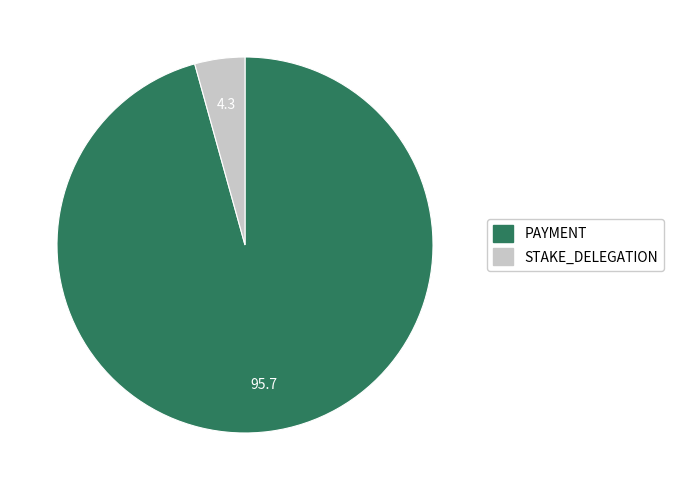

Does PAYMENT account for over 50% of the chart?

Yes